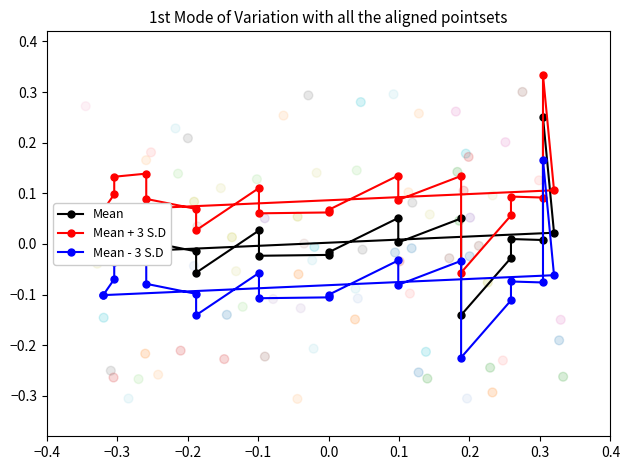

What are all the series names shown in the legend?

Mean, Mean + 3 S.D, Mean - 3 S.D